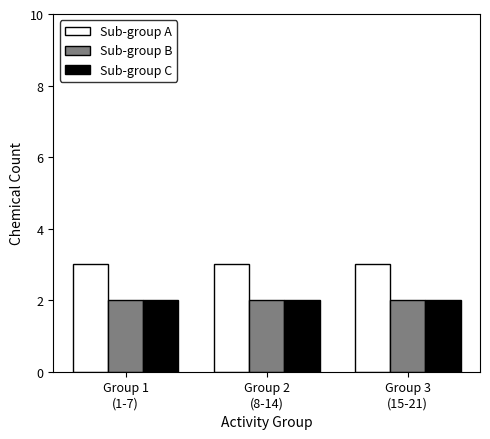

Reading left to right, extract all data points from this chart.

Sub-group A: 3	3	3
Sub-group B: 2	2	2
Sub-group C: 2	2	2